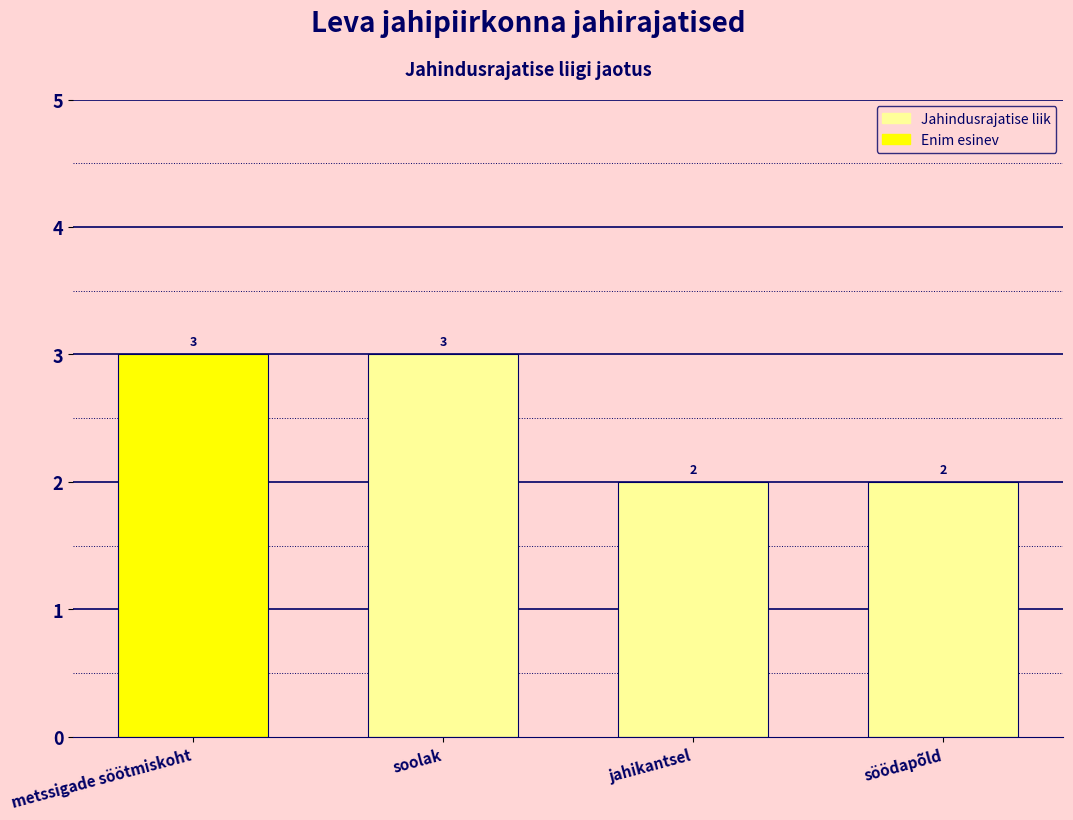

What is the approximate value at söödapõld?

2